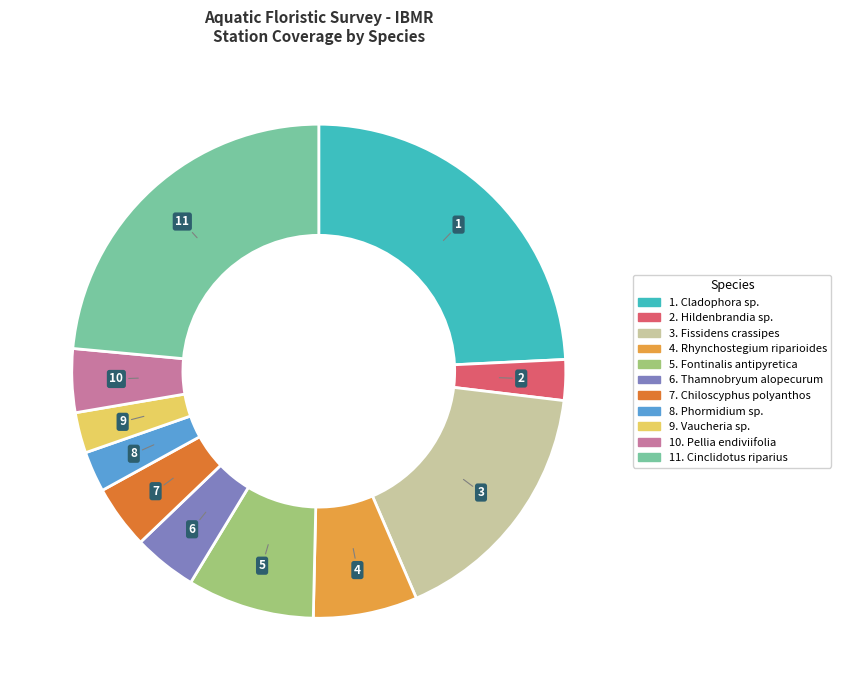

Count the number of slices in the pie.

11